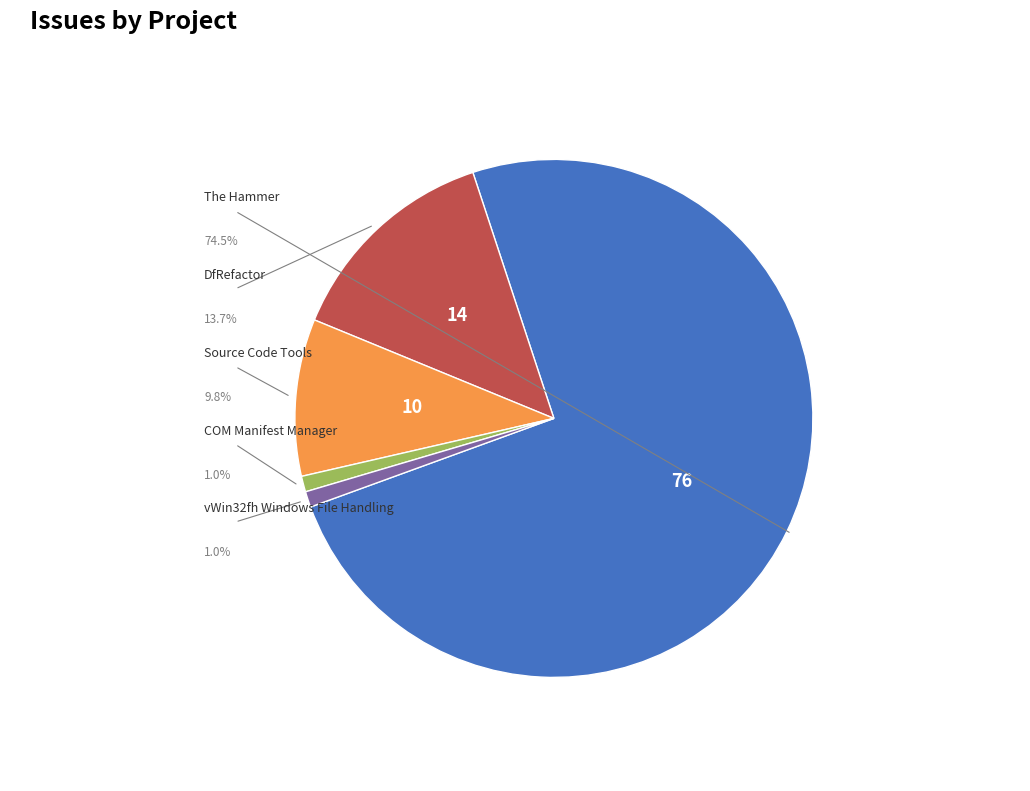

Does any single category account for the majority?

Yes